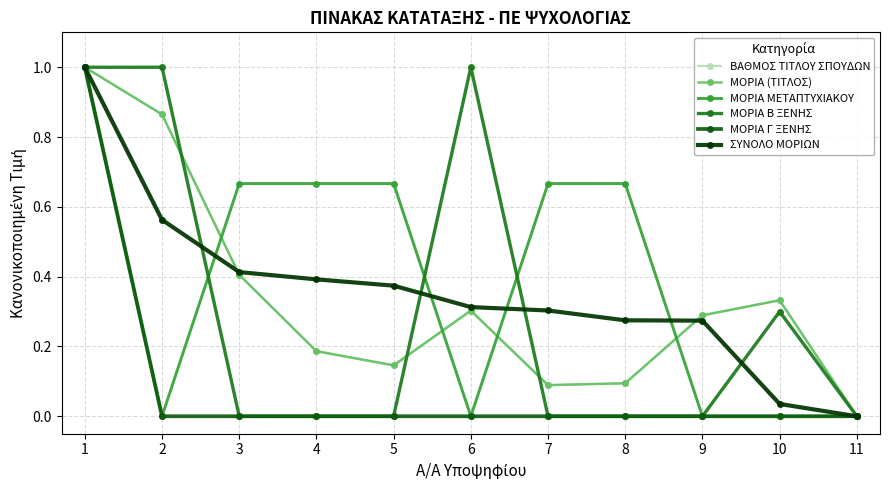

Does the chart have visible grid lines?

Yes